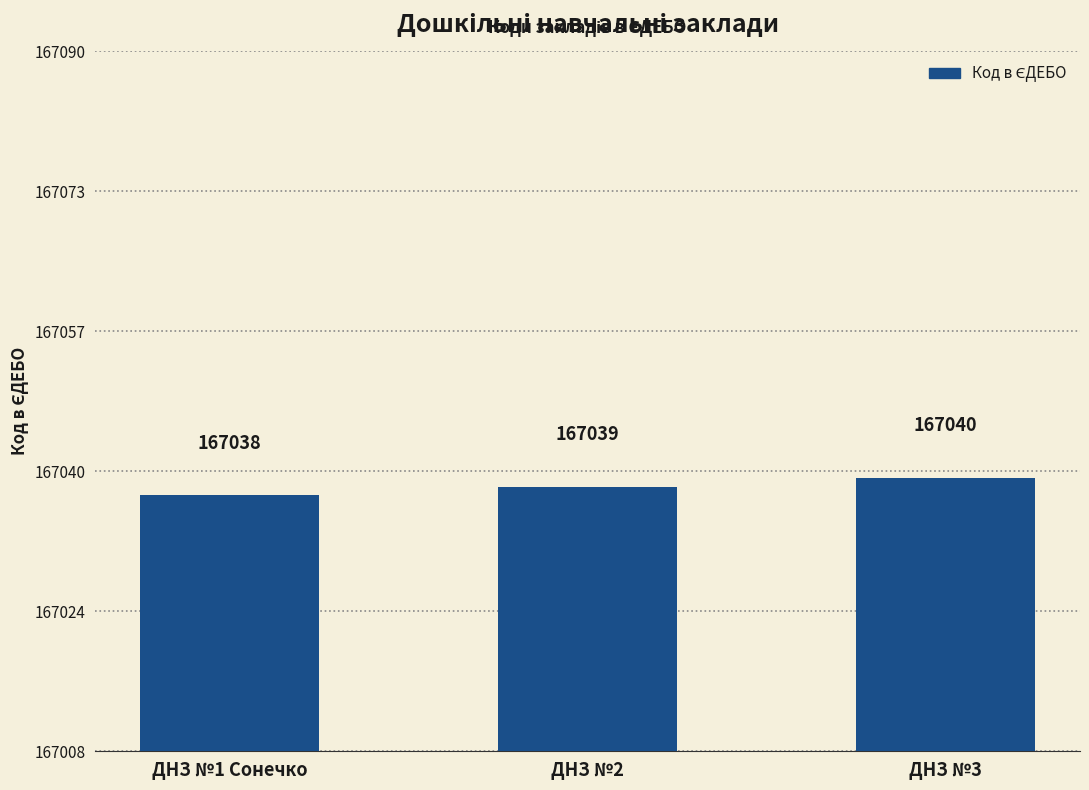

What is the difference between the values at ДНЗ №3 and ДНЗ №1 Сонечко?

2